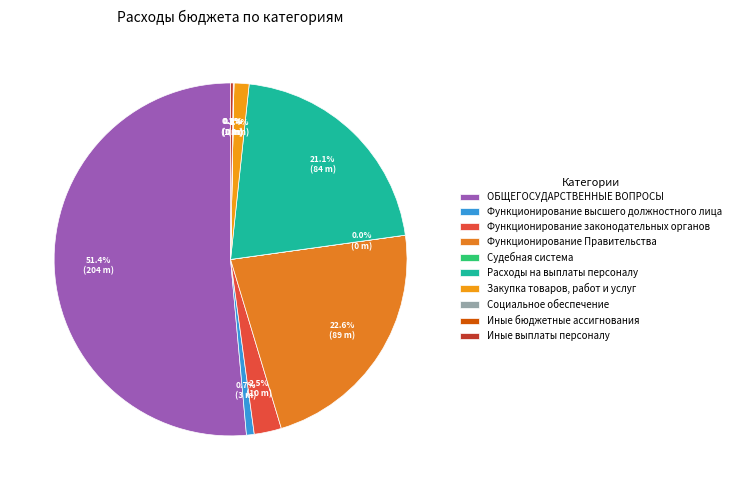

How much of the chart is everything except Закупка товаров, работ и услуг?

98.6%